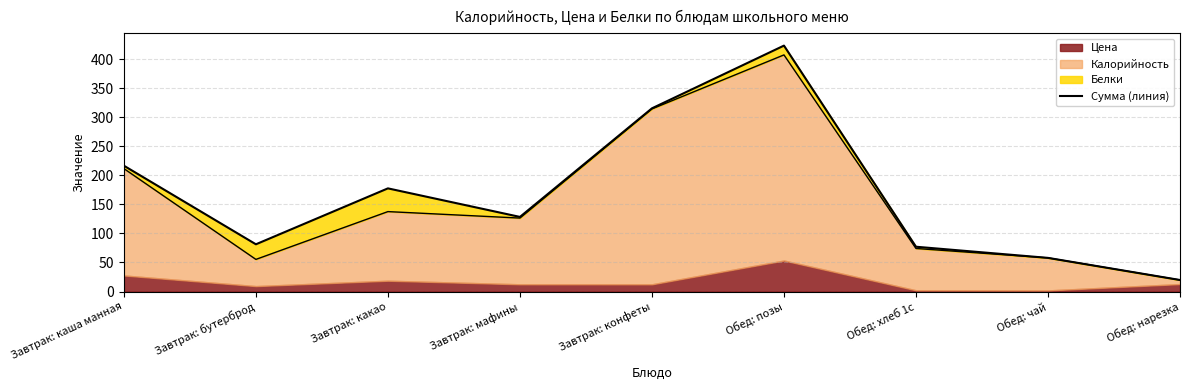

What is the change in value from Завтрак: какао to Обед: нарезка?

-157.8